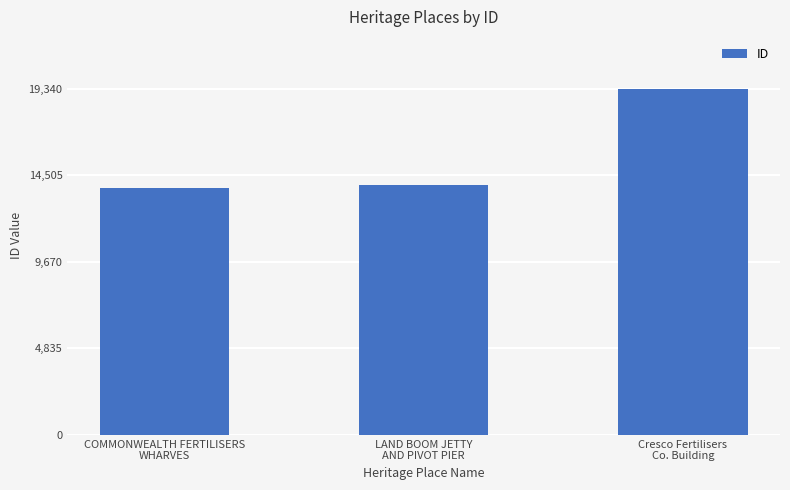

What is the difference between the maximum and second lowest values?

5355